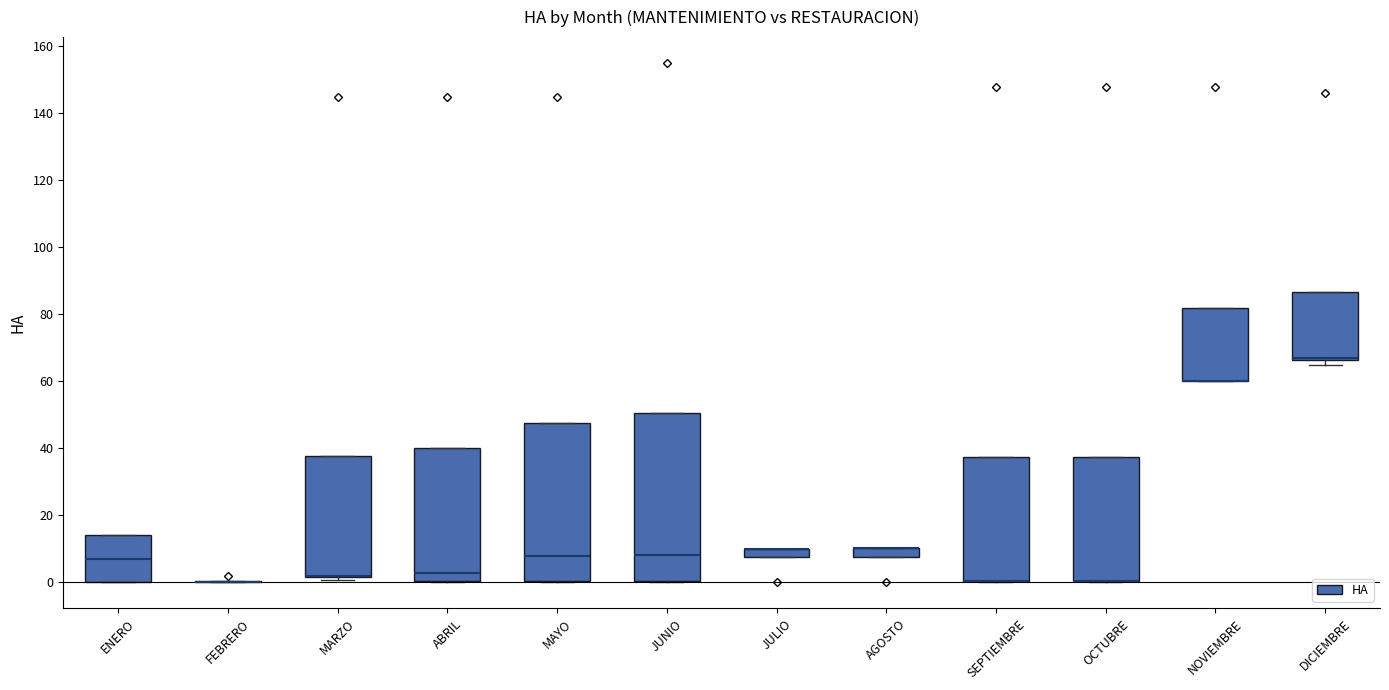

Comparing the boxes themselves (not the whiskers), which one is the tallest?

JUNIO